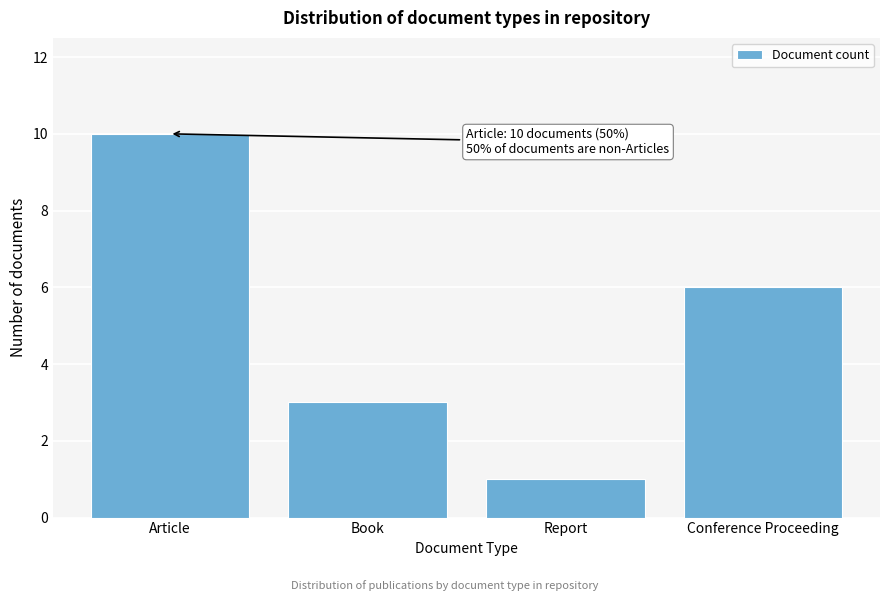

Reading right to left, what are all the values shown in this chart?

Conference Proceeding=6	Report=1	Book=3	Article=10